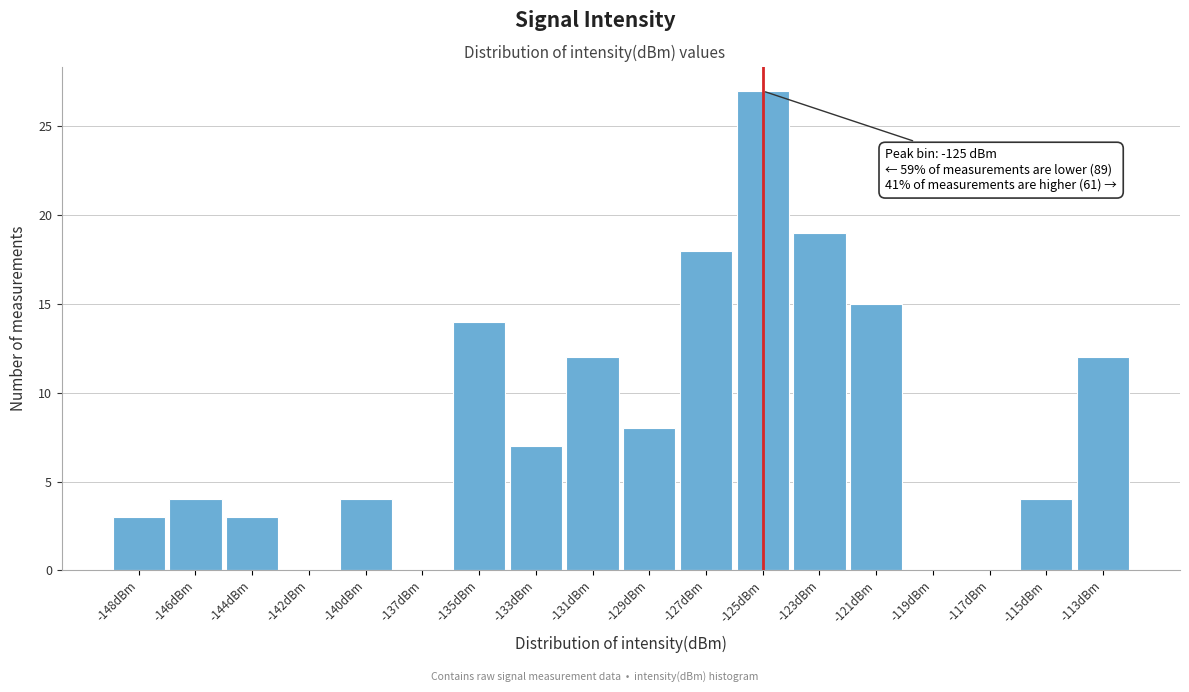

Reading left to right, transcribe all the data shown in this chart.

-148dBm=3	-146dBm=4	-144dBm=3	-142dBm=0	-140dBm=4	-137dBm=0	-135dBm=14	-133dBm=7	-131dBm=12	-129dBm=8	-127dBm=18	-125dBm=27	-123dBm=19	-121dBm=15	-119dBm=0	-117dBm=0	-115dBm=4	-113dBm=12